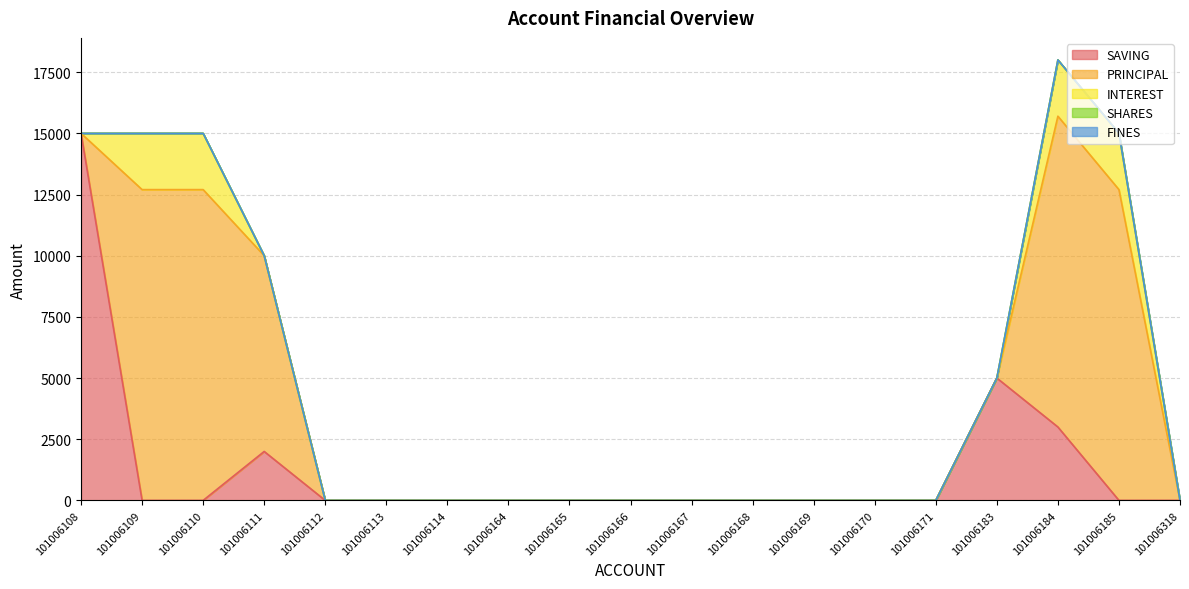

Which label corresponds to the smallest value in the chart?

101006109